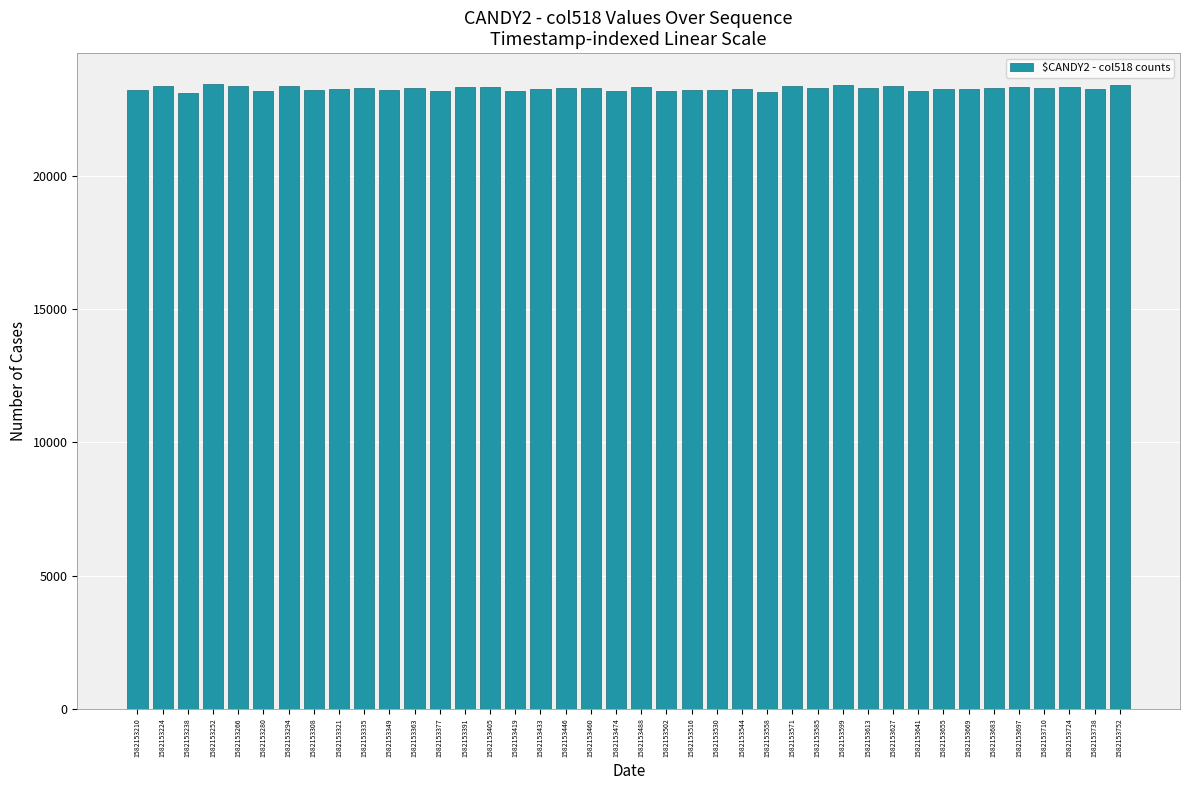

What is the sum of all values?

931444